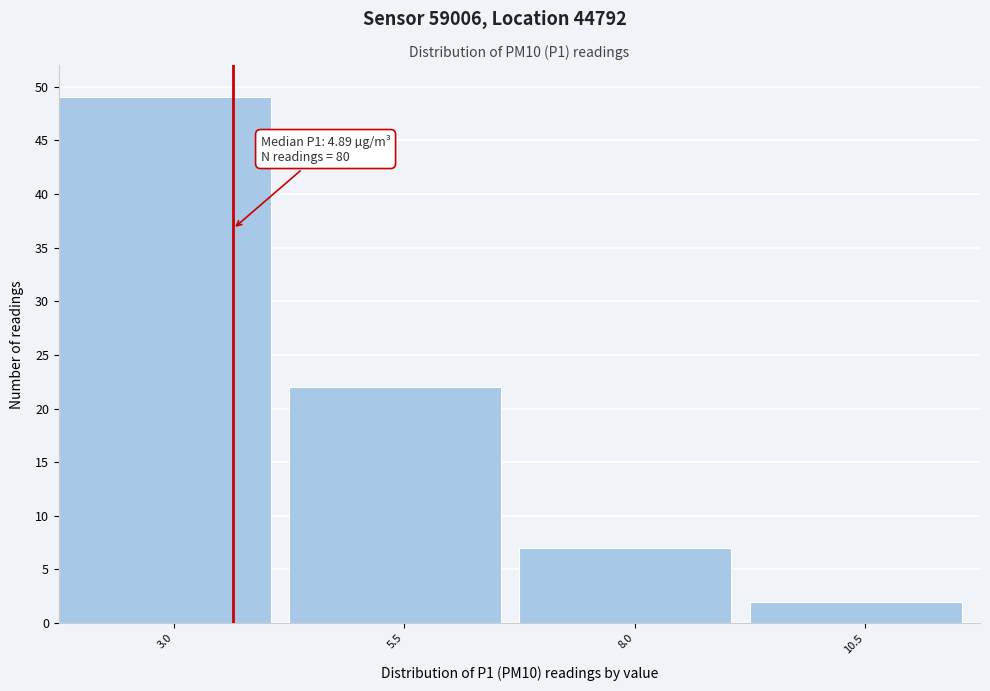

Reading left to right, what are all the values shown in this chart?

3.0=49	5.5=22	8.0=7	10.5=2